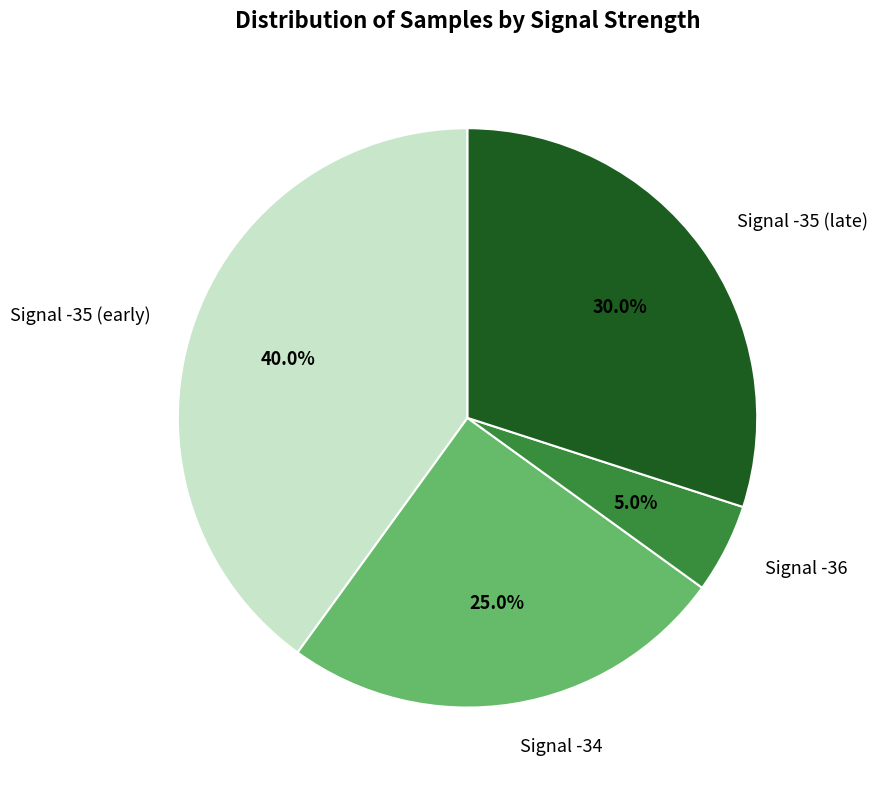

Count the number of slices in the pie.

4